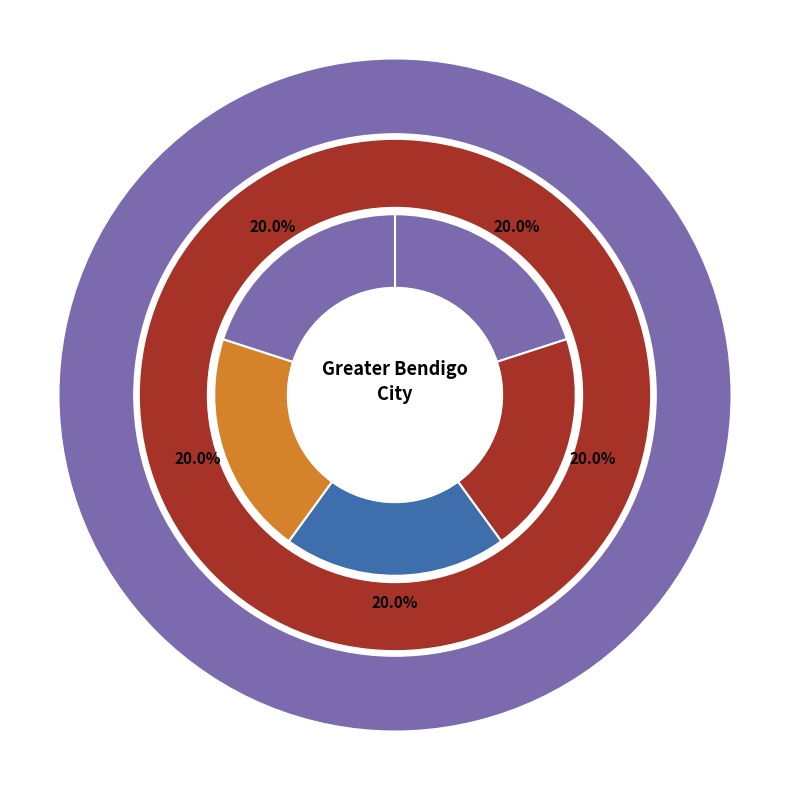

Is Ark Hall the majority of the pie?

No